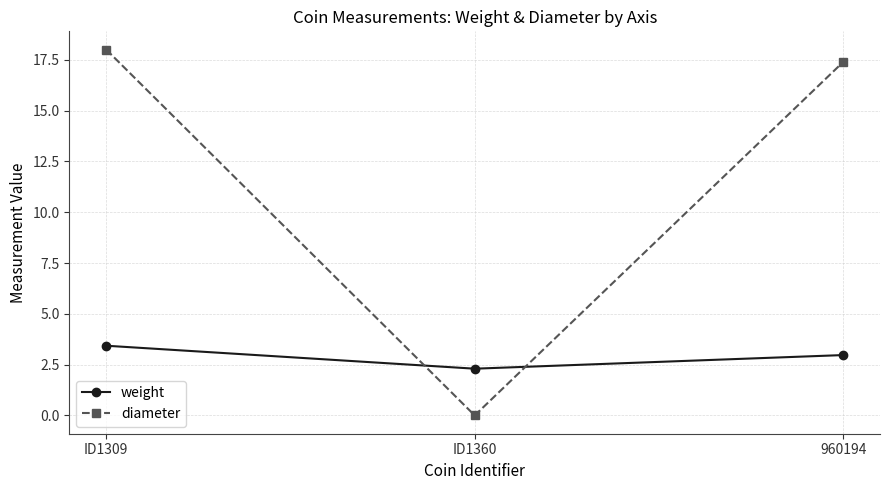

Rank the series at 960194 from lowest to highest value.

weight, diameter